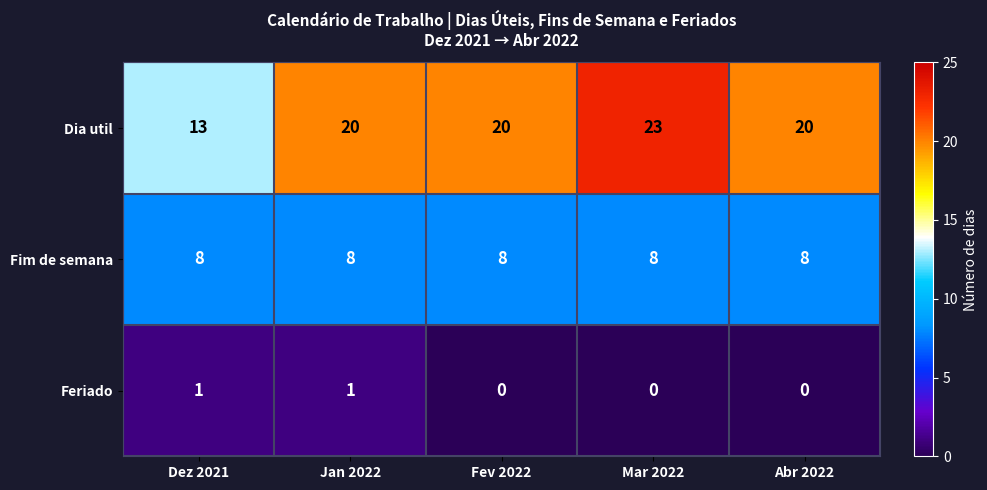

Which category has the lowest value in the Dia util series?

Dez 2021